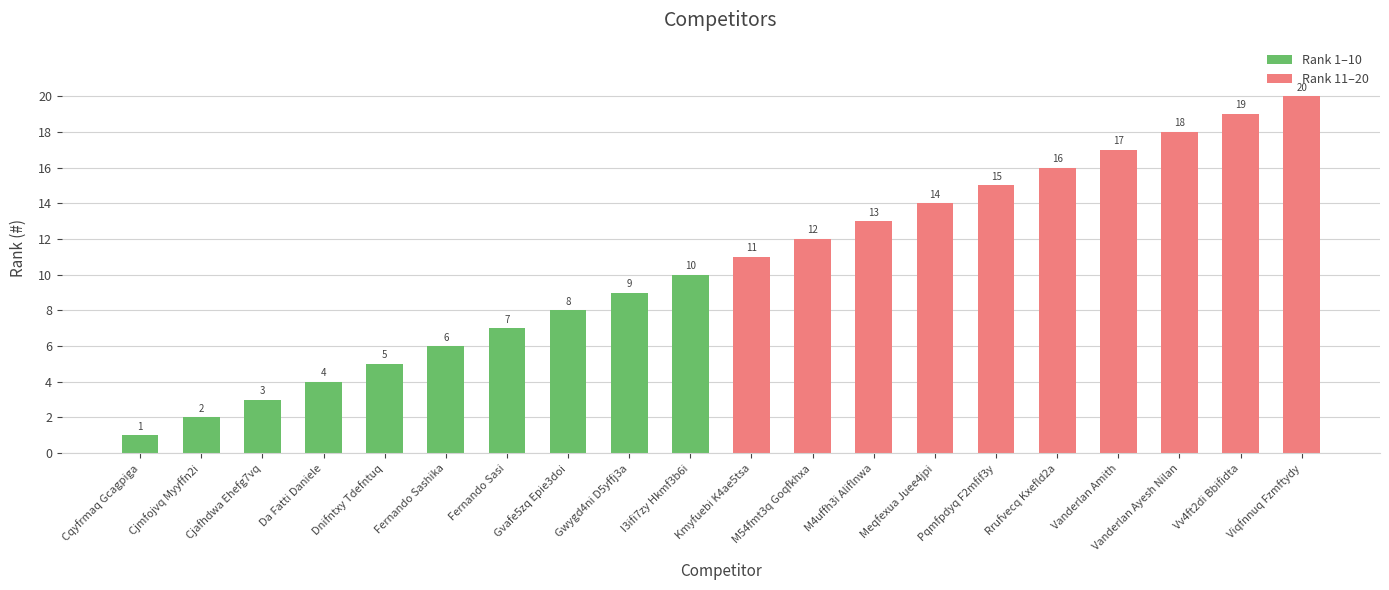

Rank the categories by value from lowest to highest.

Cqyfrmaq Gcagpiga, Cjmfojvq Myyffn2i, Cjafhdwa Ehefg7vq, Da Fatti Daniele, Dnifntxy Tdefntuq, Fernando Sashika, Fernando Sasi, Gvafe5zq Epie3doi, Gwygd4ni D5yffj3a, I3ifi7zy Hkmf3b6i, Kmyfuebi K4ae5tsa, M54fmt3q Goqfkhxa, M4uffh3i Aliflnwa, Meqfexua Juee4jpi, Pqmfpdyq F2mfif3y, Rrufvecq Kxefld2a, Vanderlan Amith, Vanderlan Ayesh Nilan, Vv4ft2di Bbifidta, Viqfnnuq Fzmftydy